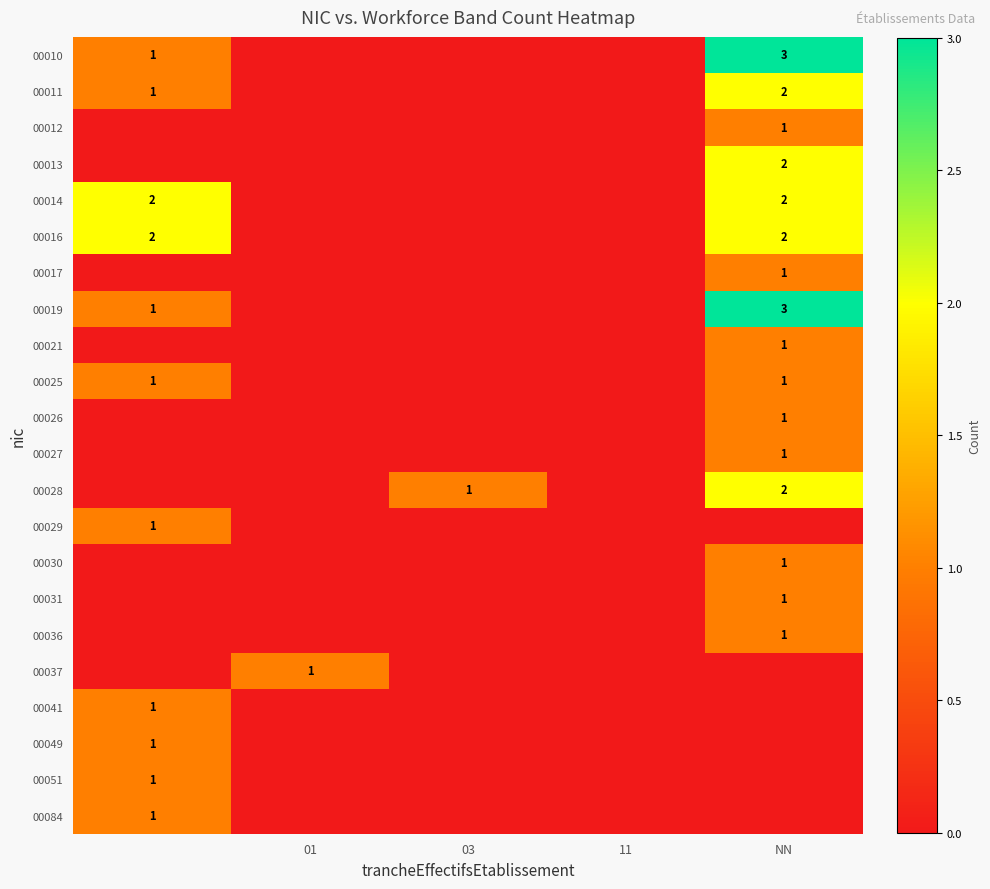

The 00012 series shows 1 at NN. True or false?

True